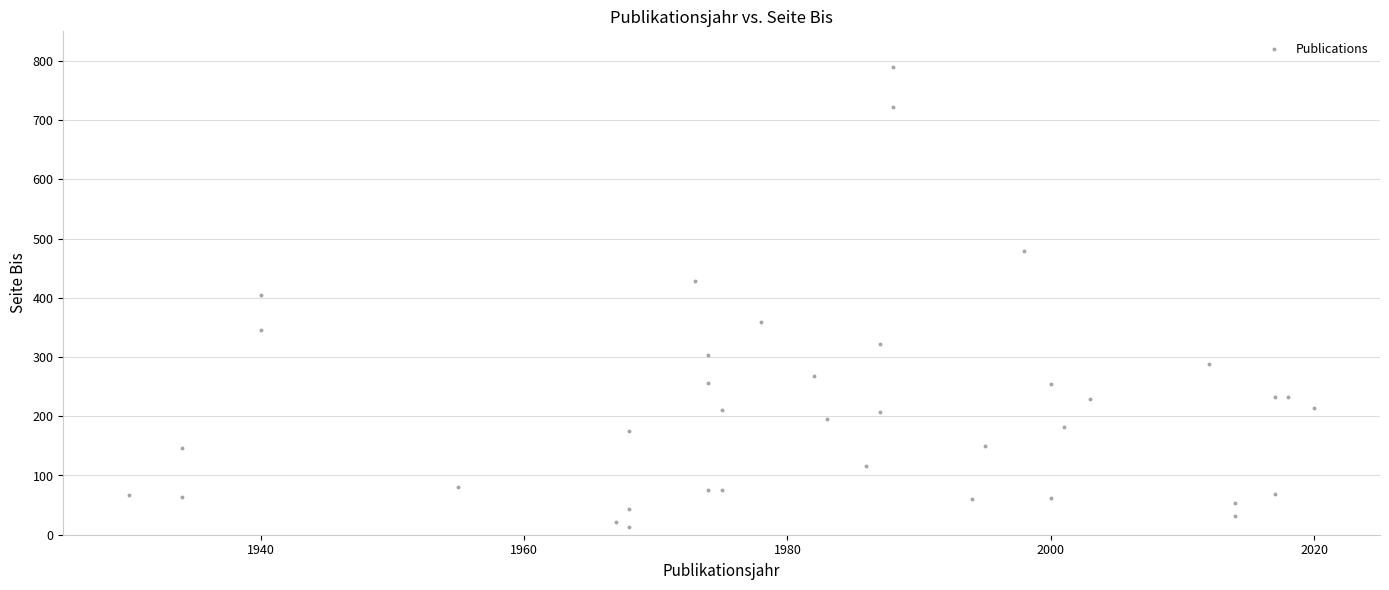

What is the range of X values (max minus min)?

90